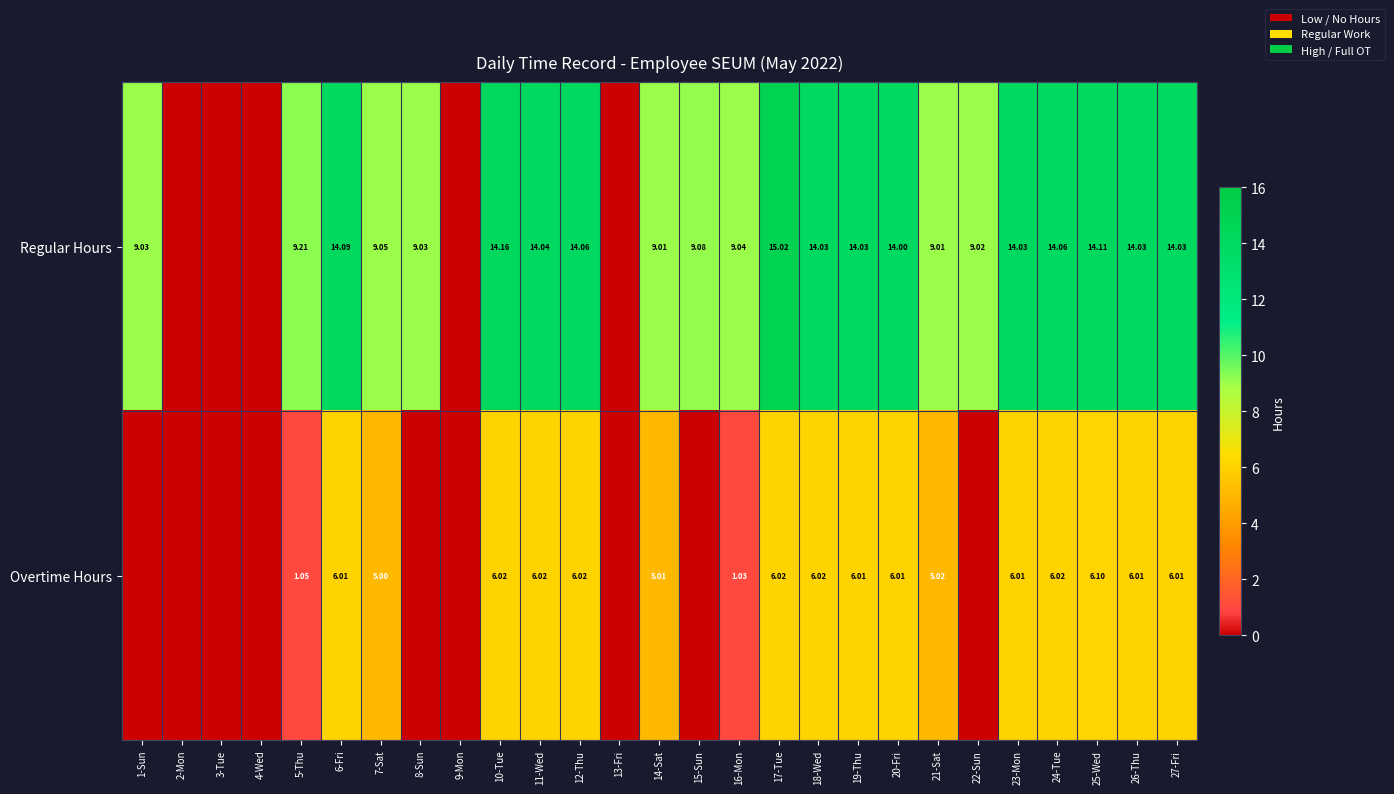

Which category has the lowest value across all series?

2-Mon